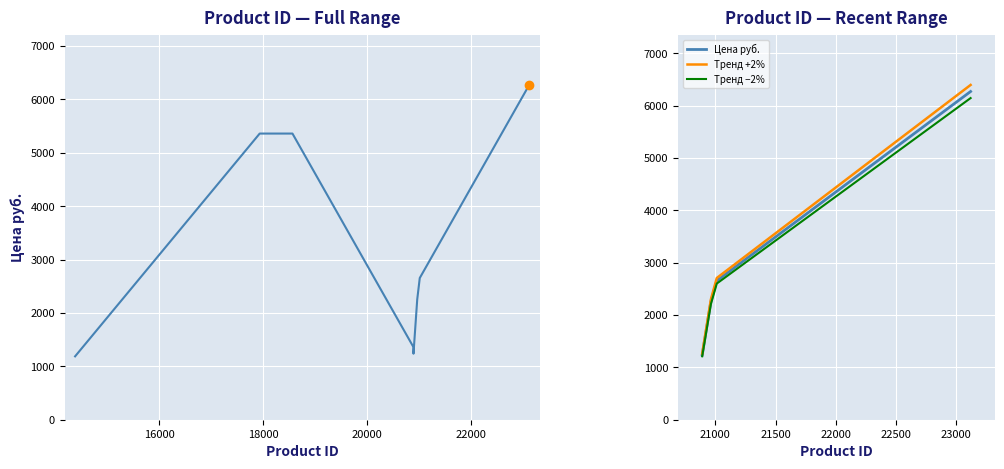

The value of Тренд −2% at 14000 is 271.7. True or false?

False